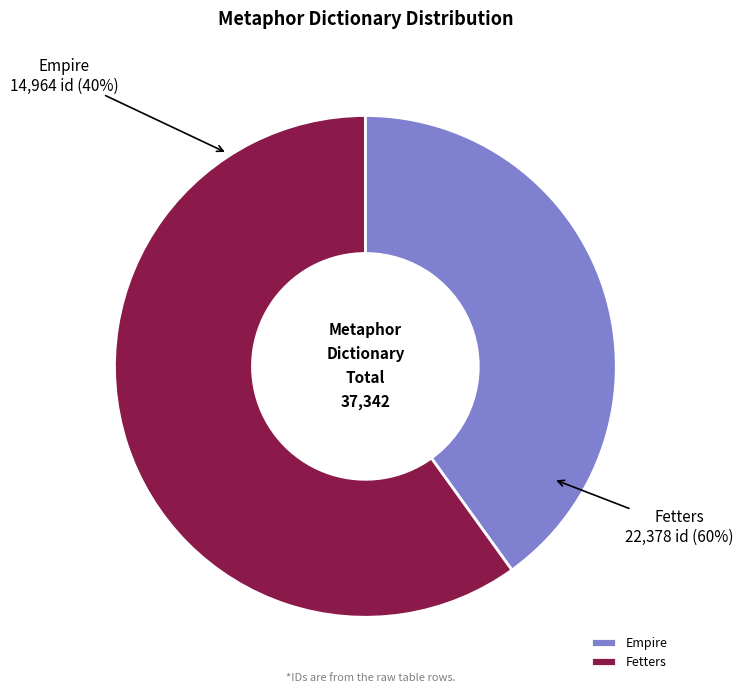

To the nearest percent, what is the difference between the Empire and Fetters slice percentages?

20%